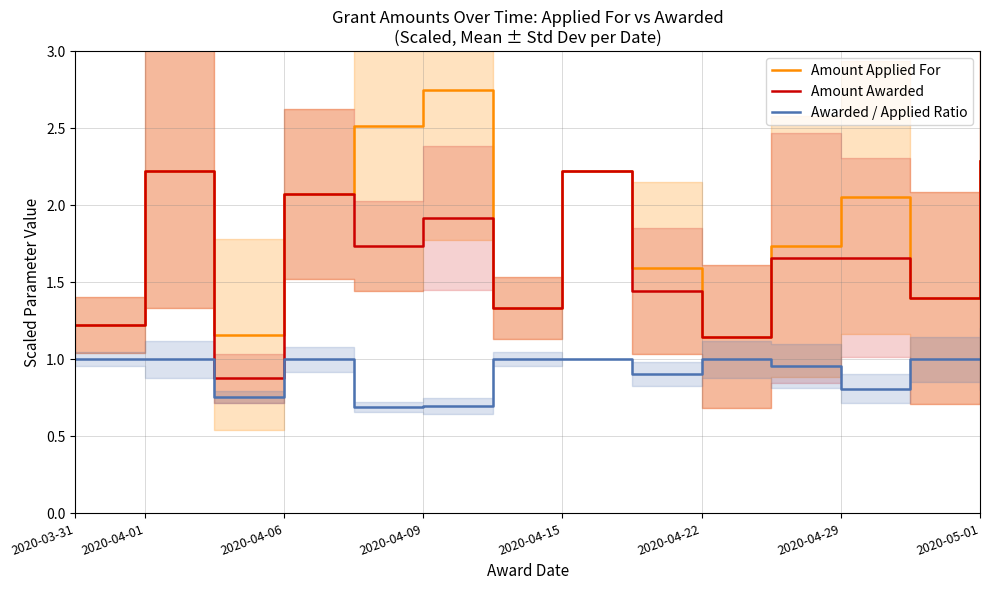

Reading right to left, what are all the values shown in this chart?

Amount Applied For: 2.3	1.4	2.1	1.7	1.1	1.6	2.2	1.3	2.8	2.5	2.1	1.2	2.2	1.2
Amount Awarded: 2.3	1.4	1.7	1.7	1.1	1.4	2.2	1.3	1.9	1.7	2.1	0.9	2.2	1.2
Awarded / Applied Ratio: 1.0	1.0	0.8	1.0	1.0	0.9	1.0	1.0	0.7	0.7	1.0	0.8	1.0	1.0